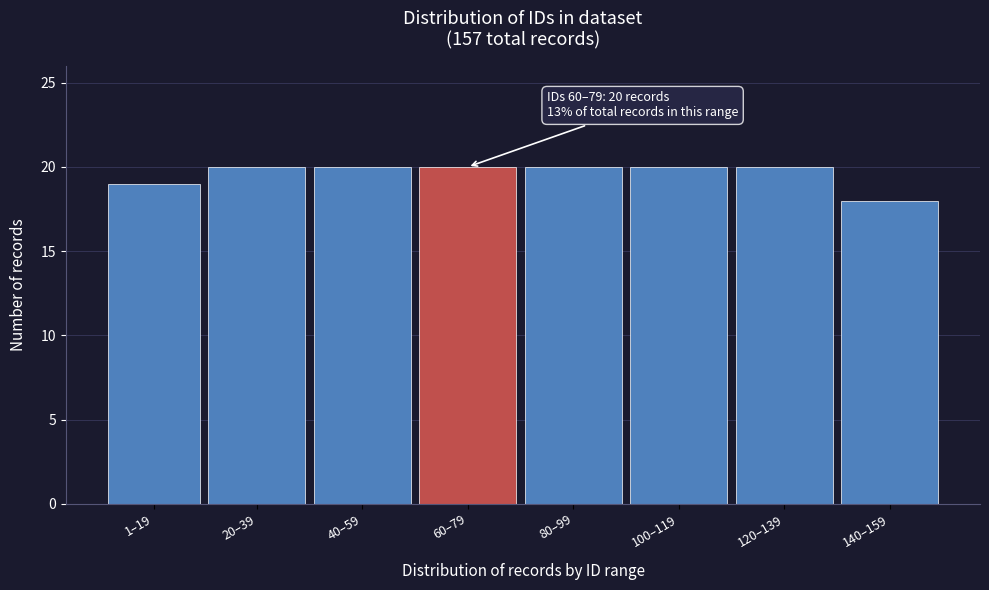

Reading left to right, extract all data points from this chart.

1–19=19	20–39=20	40–59=20	60–79=20	80–99=20	100–119=20	120–139=20	140–159=18